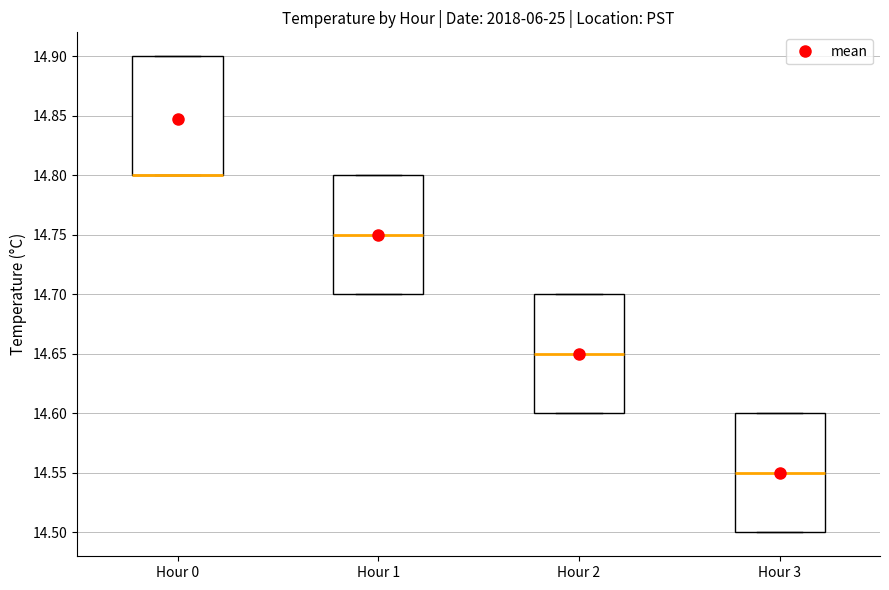

Reading left to right, transcribe this box plot: for each box, give where its median line is, the range the box spans, and where its two whiskers end, as read against the y-axis. The values are not printed on the chart, so give them approximately, as read against the axis.

Hour 0: median 14.80 (drawn on the box's lower edge), box 14.80 to 14.90, whiskers 14.80 to 14.90
Hour 1: median 14.75, box 14.70 to 14.80, whiskers 14.70 to 14.80
Hour 2: median 14.65, box 14.60 to 14.70, whiskers 14.60 to 14.70
Hour 3: median 14.55, box 14.50 to 14.60, whiskers 14.50 to 14.60